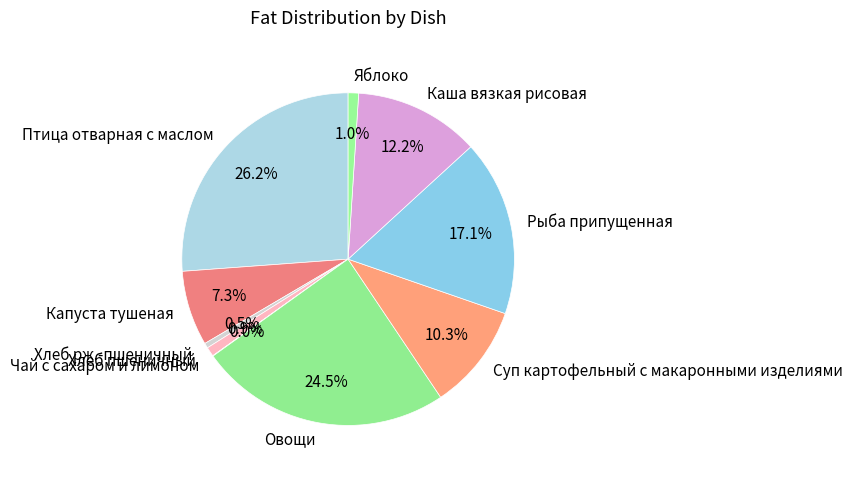

Does Хлеб рж.-пшеничный account for over 50% of the chart?

No